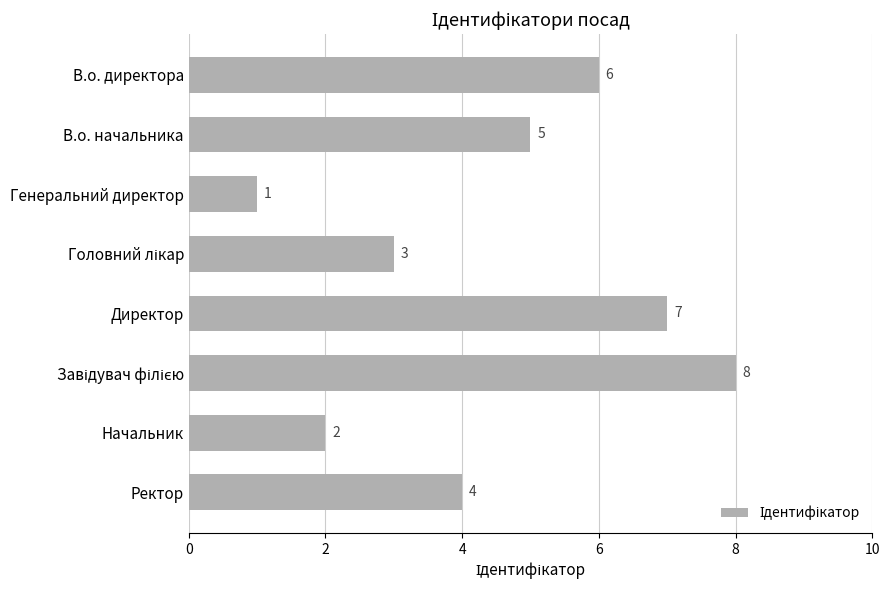

Count the values in the range 3 to 7.

5